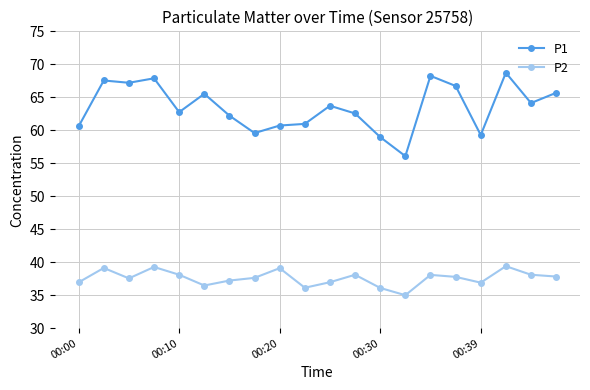

What is the greatest value displayed?

68.7